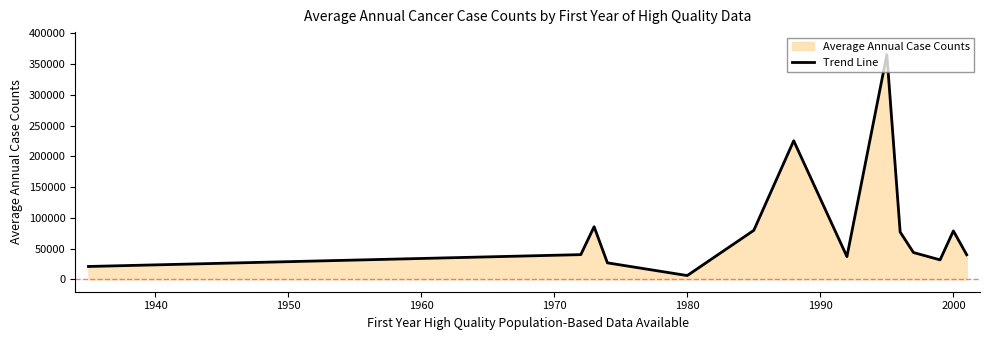

How many interior local peaks (higher than both neighbors) does the data have?

4